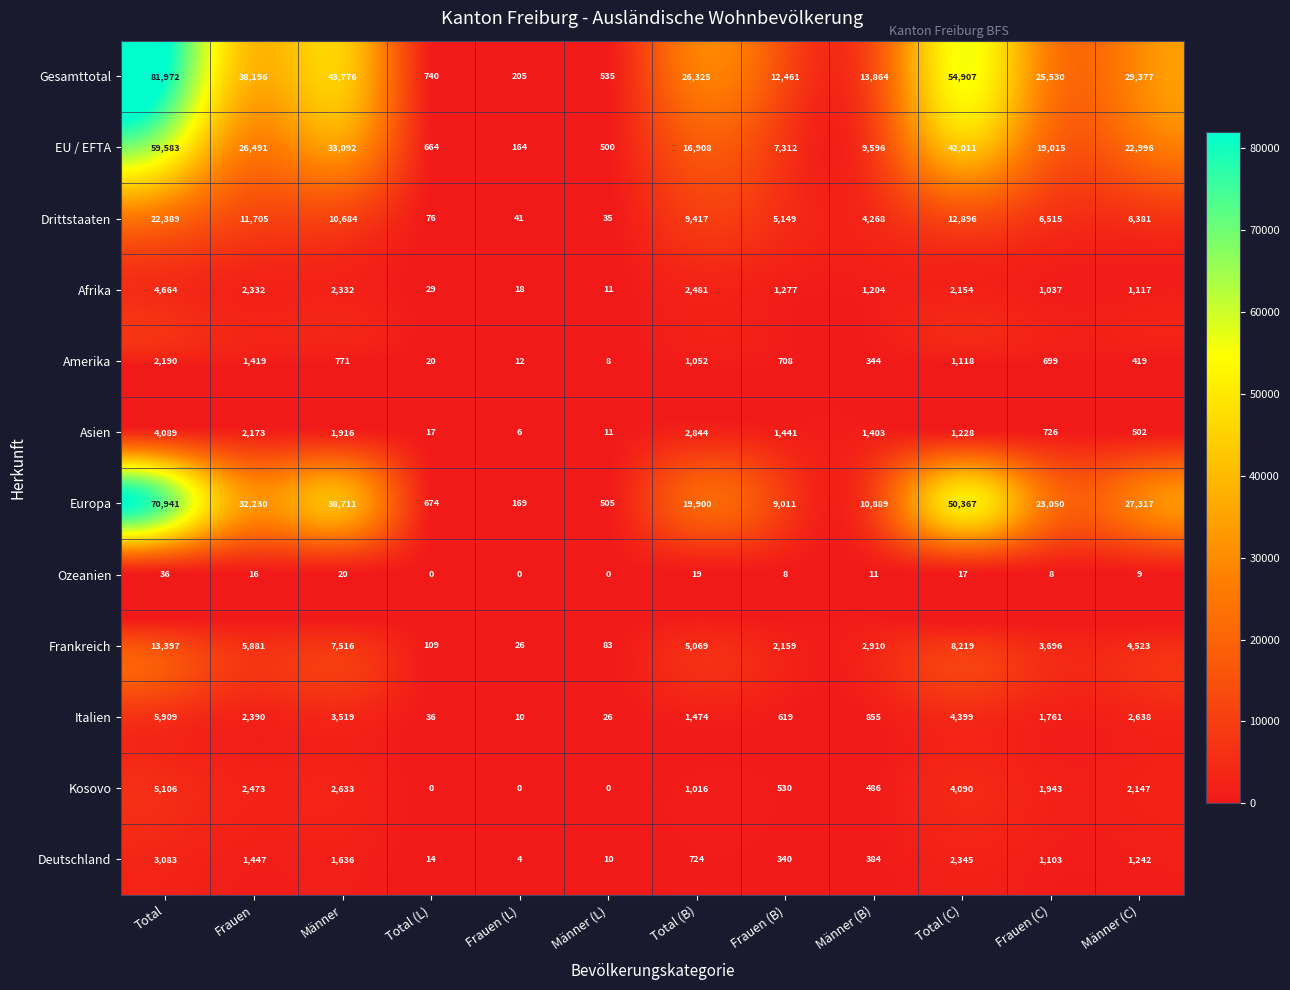

What is the maximum value for Italien?

5909